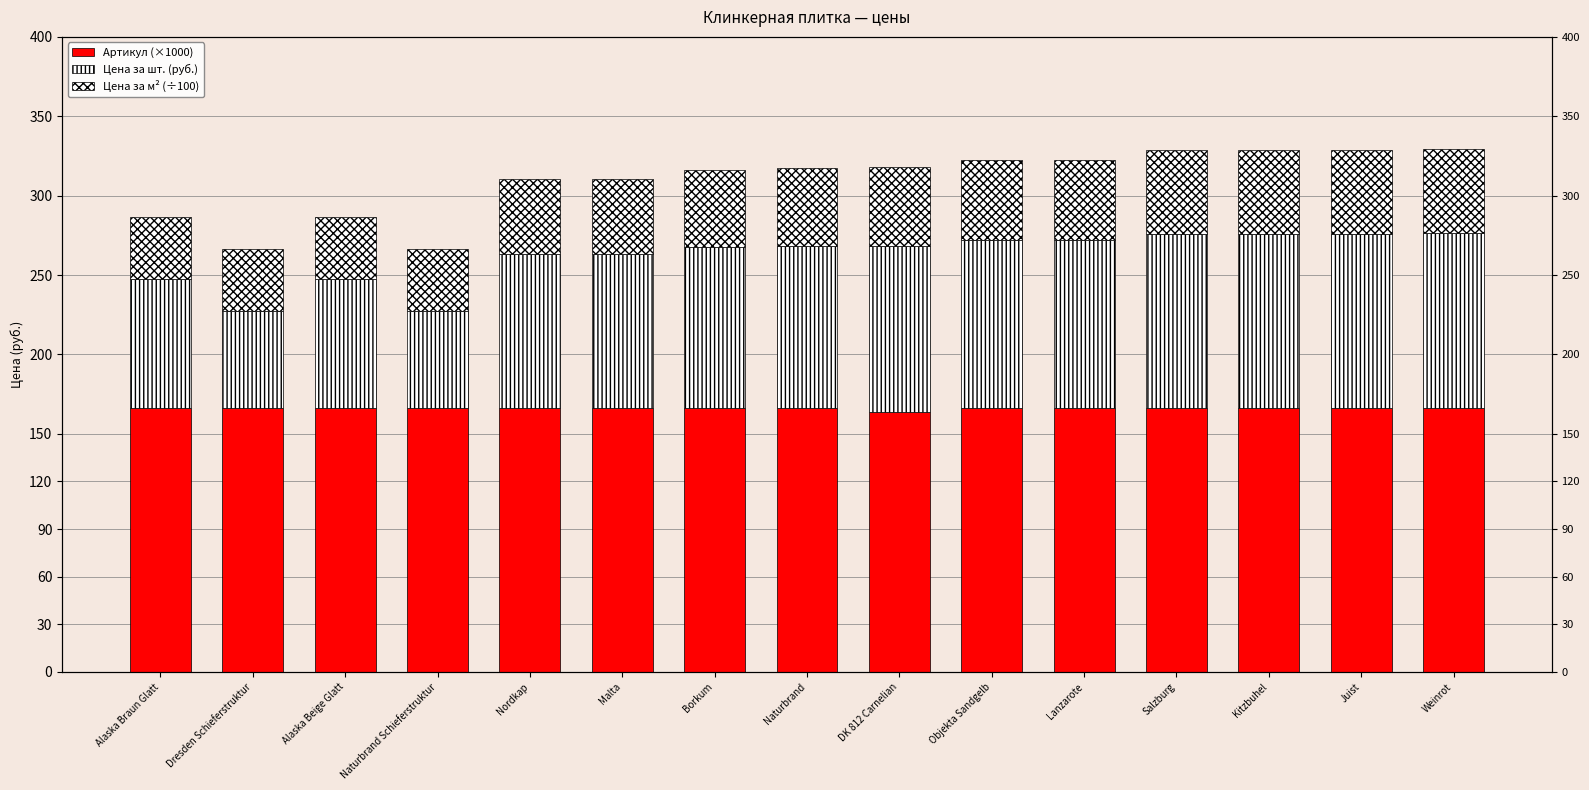

Does the chart contain stacked bars?

No